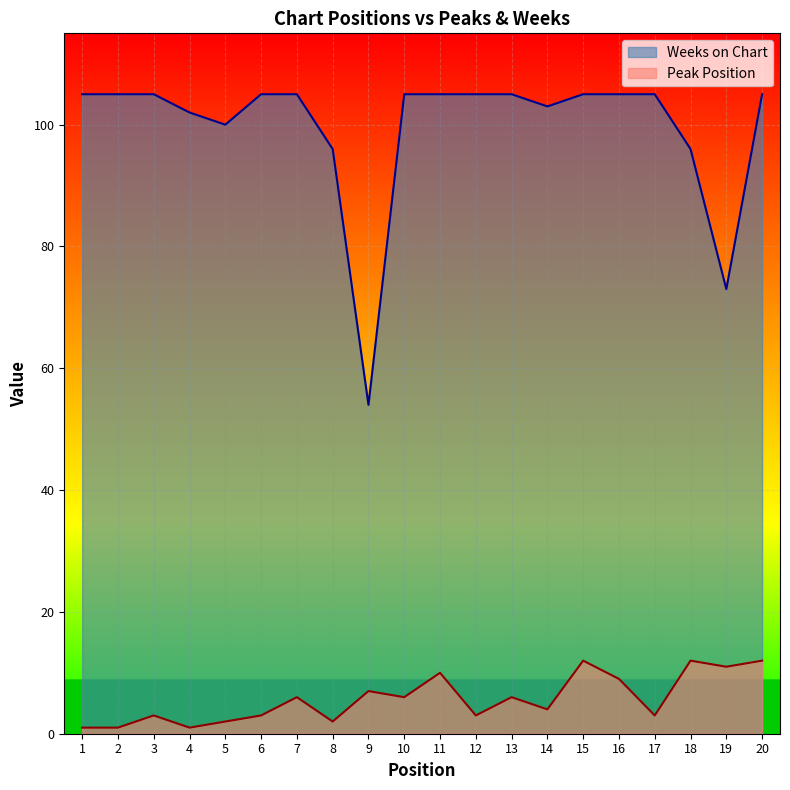

The Peak Position series shows 1 at 1. True or false?

False